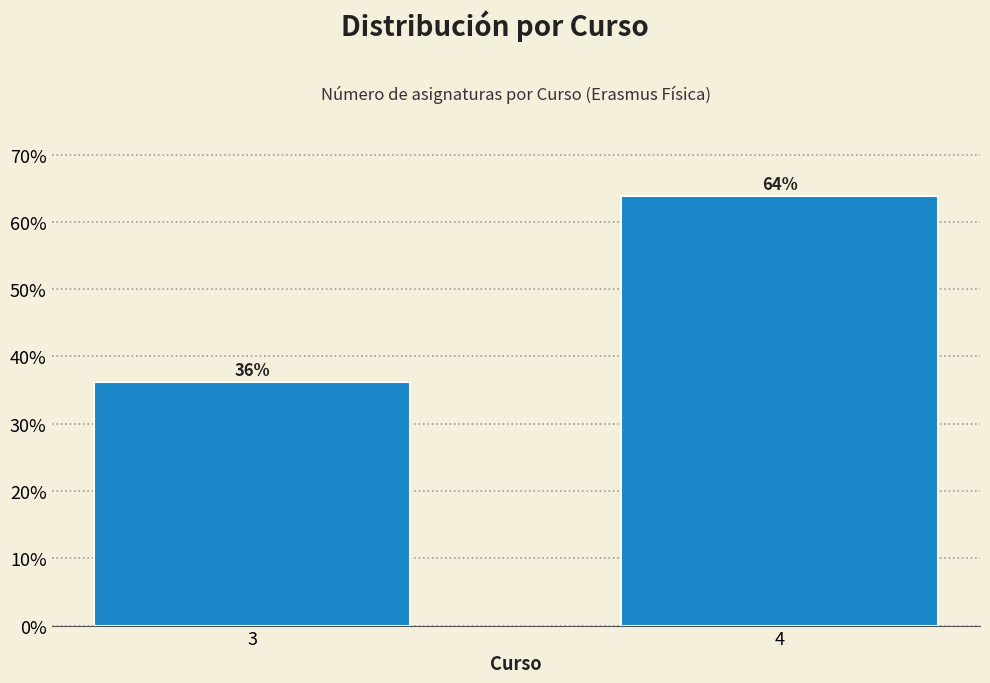

Is it true that the value at 3 is 58.2?

False